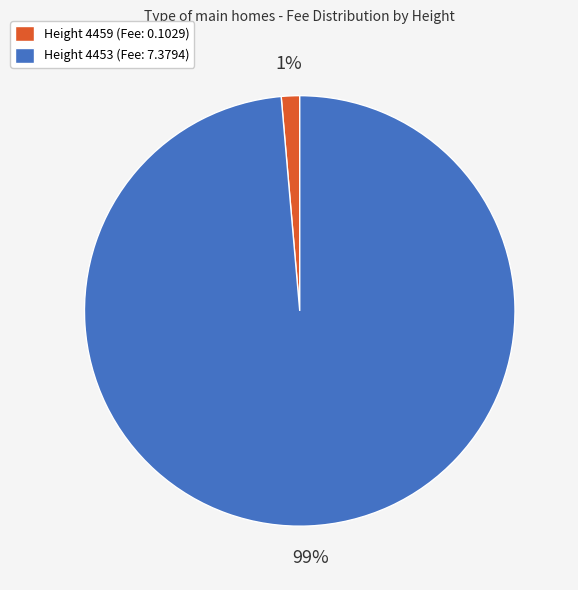

Between Height 4453 (Fee: 7.3794) and Height 4459 (Fee: 0.1029), which is larger?

Height 4453 (Fee: 7.3794)